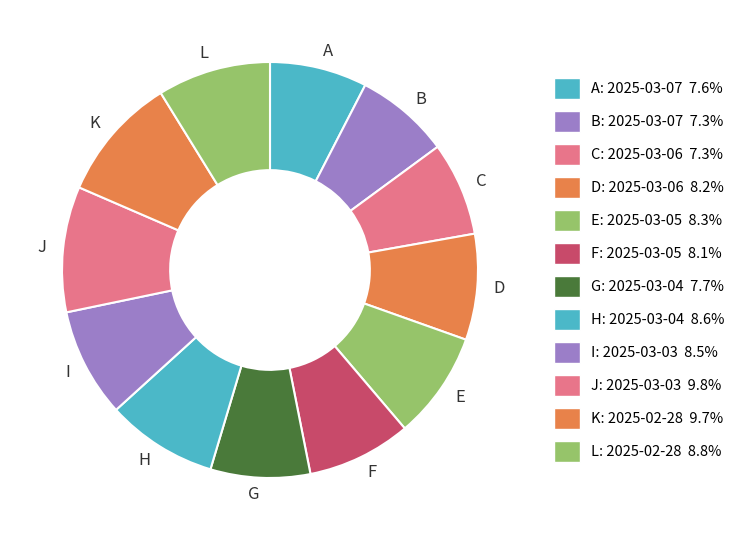

Is there a majority slice in this chart?

No